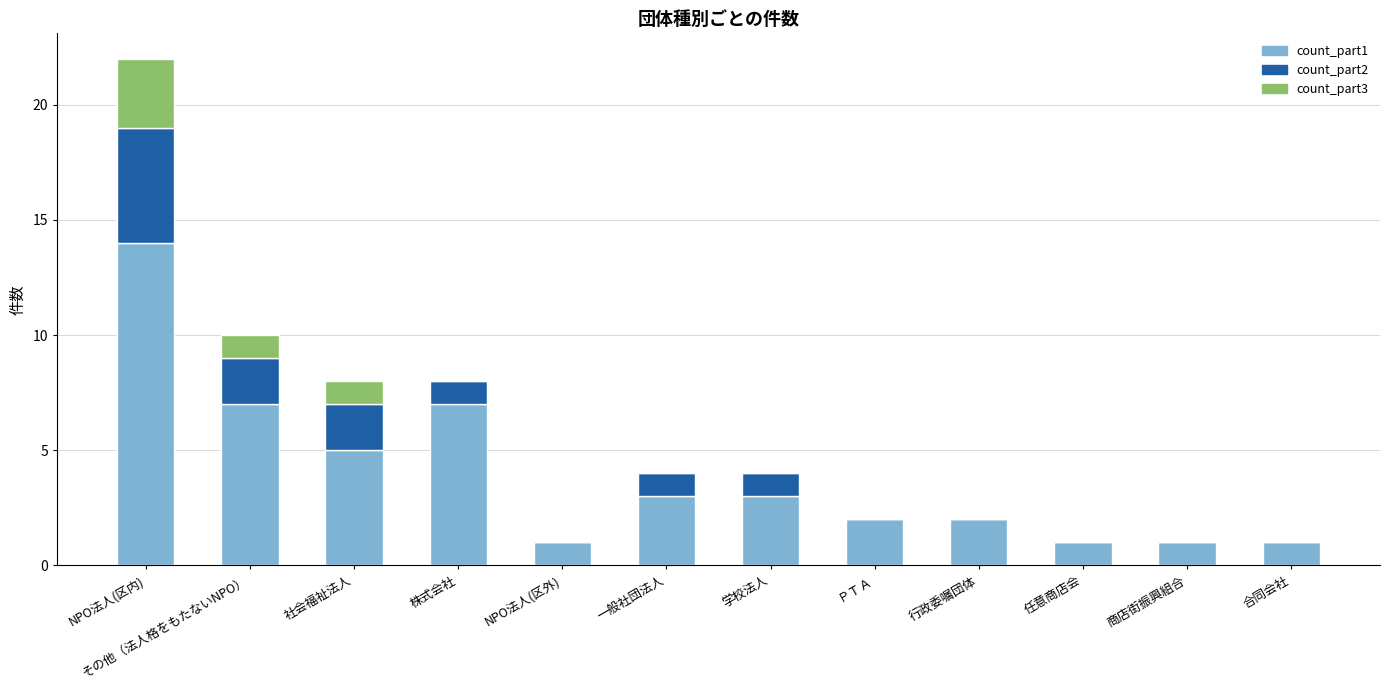

Is it true that count_part1 equals 2 at 株式会社?

False